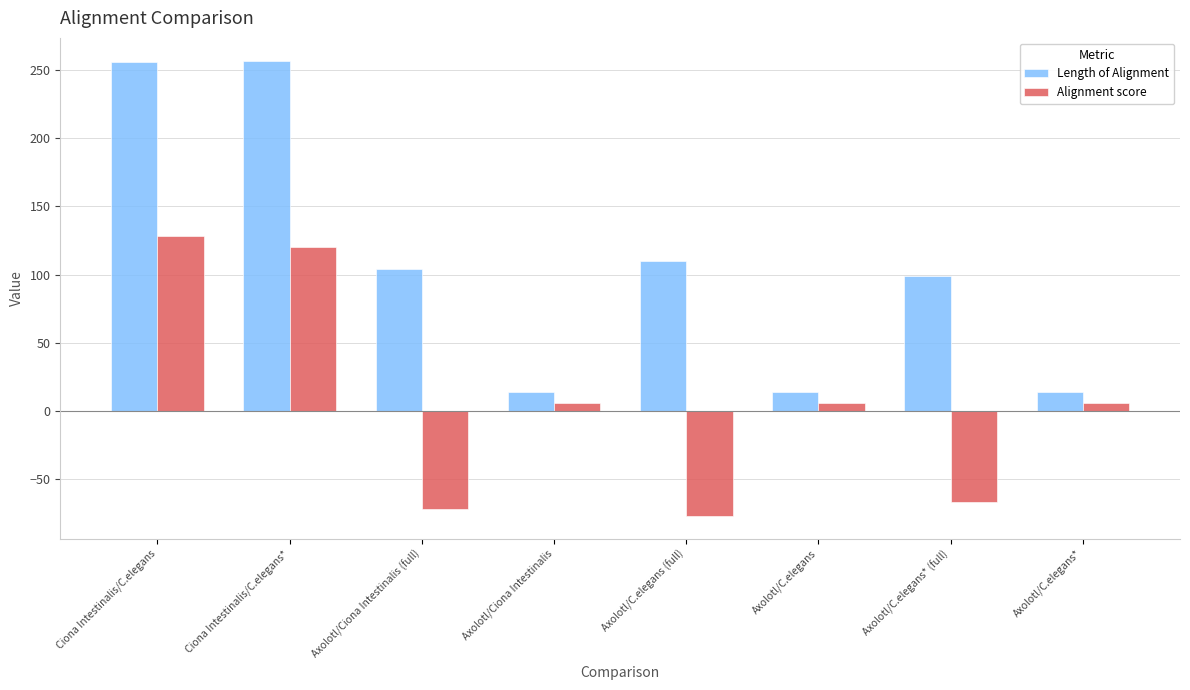

Is the value of Alignment score at Axolotl/C.elegans* greater than the value of Length of Alignment at Axolotl/Ciona Intestinalis (full)?

No